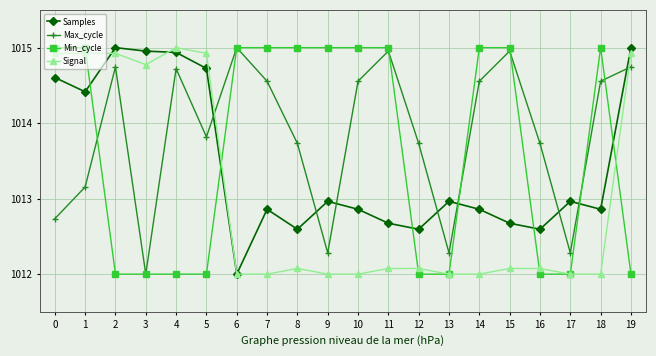

What is the difference between the highest and lowest values at 12?

1.7